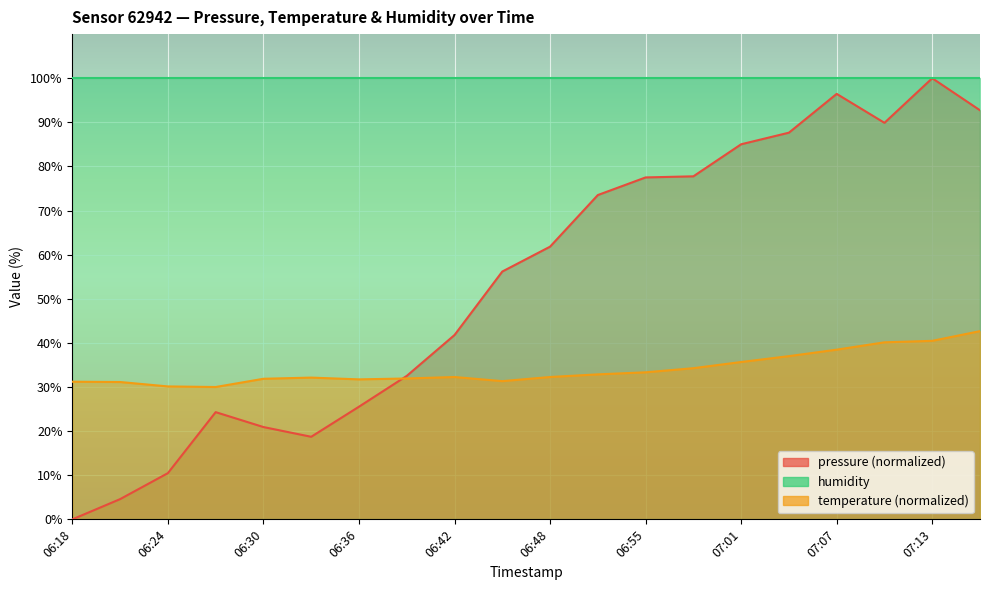

What is the difference between the highest and lowest values at 07:13?

59.5